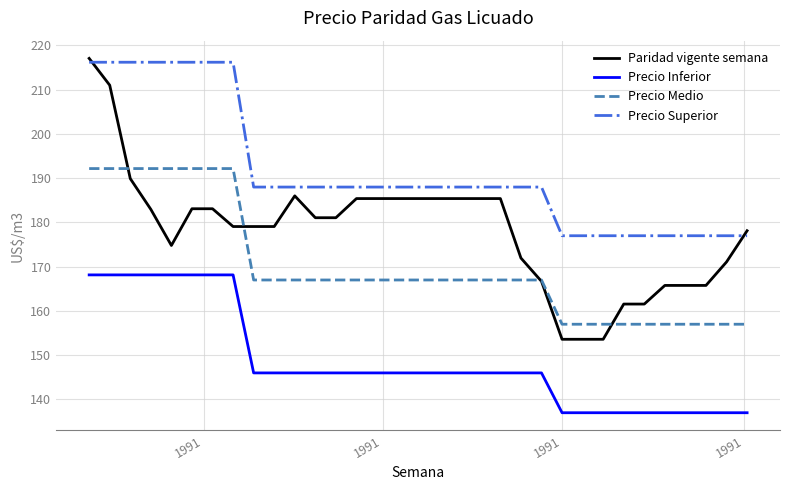

What is the smallest value displayed?

137.0